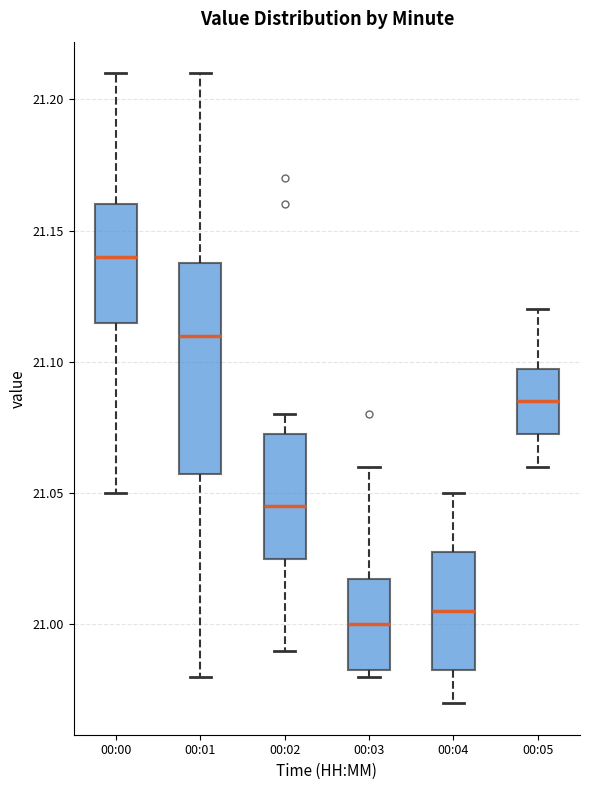

Reading left to right, read every box against the y-axis: the position of its median line, the range the box covers, and the ends of its whiskers. The values are not printed on the chart, so give them approximately, as read against the axis.

00:00: median 21.140, box 21.115 to 21.160, whiskers 21.050 to 21.210
00:01: median 21.110, box 21.060 to 21.140, whiskers 20.980 to 21.210
00:02: median 21.045, box 21.025 to 21.075, whiskers 20.990 to 21.080
00:03: median 21.000, box 20.985 to 21.020, whiskers 20.980 to 21.060
00:04: median 21.005, box 20.985 to 21.030, whiskers 20.970 to 21.050
00:05: median 21.085, box 21.075 to 21.100, whiskers 21.060 to 21.120